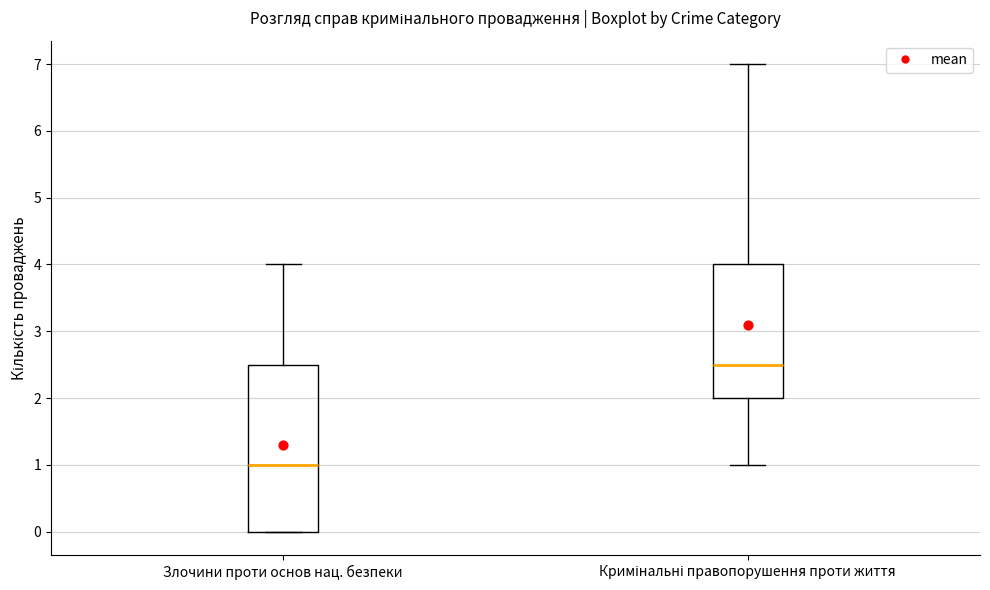

Reading left to right, read every box against the y-axis: the position of its median line, the range the box covers, and the ends of its whiskers. The values are not printed on the chart, so give them approximately, as read against the axis.

Злочини проти основ нац. безпеки: median 1.0, box 0.0 to 2.5, whiskers 0.0 to 4.0
Кримінальні правопорушення проти життя: median 2.5, box 2.0 to 4.0, whiskers 1.0 to 7.0